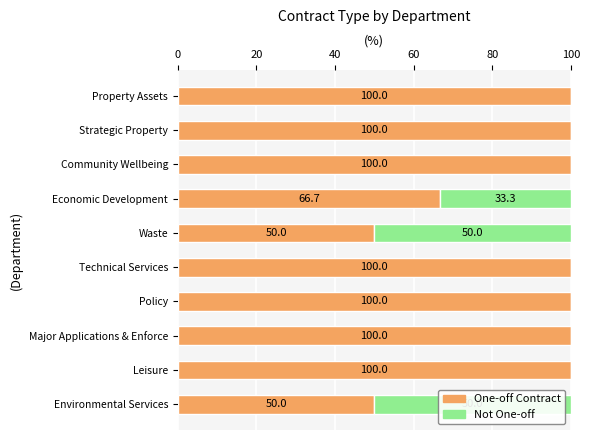

At which label is One-off Contract closest to 75?

Economic Development